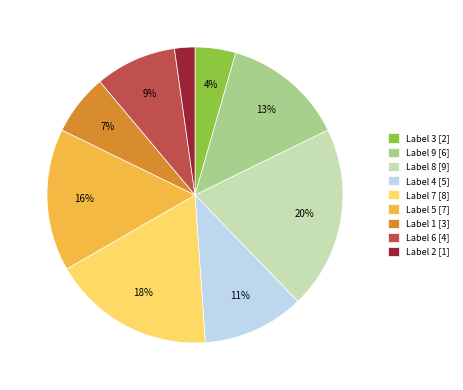

Rank the categories by value from lowest to highest.

Label 2 [1], Label 3 [2], Label 1 [3], Label 6 [4], Label 4 [5], Label 9 [6], Label 5 [7], Label 7 [8], Label 8 [9]